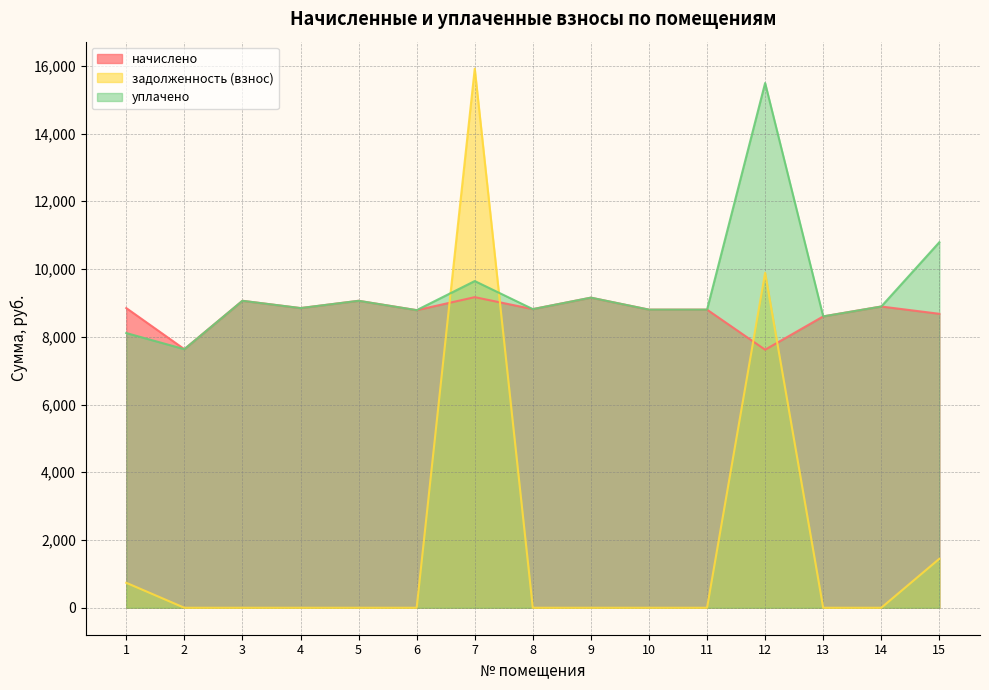

Is it true that задолженность (взнос) equals 1446.4 at 15?

True